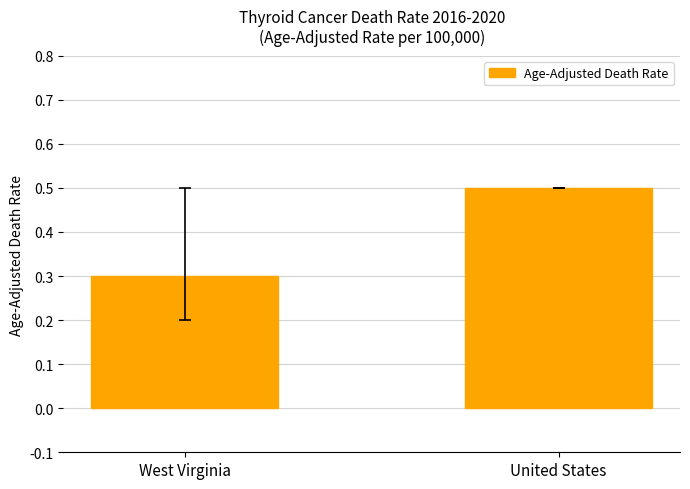

What is the difference between the maximum and minimum values?

0.2